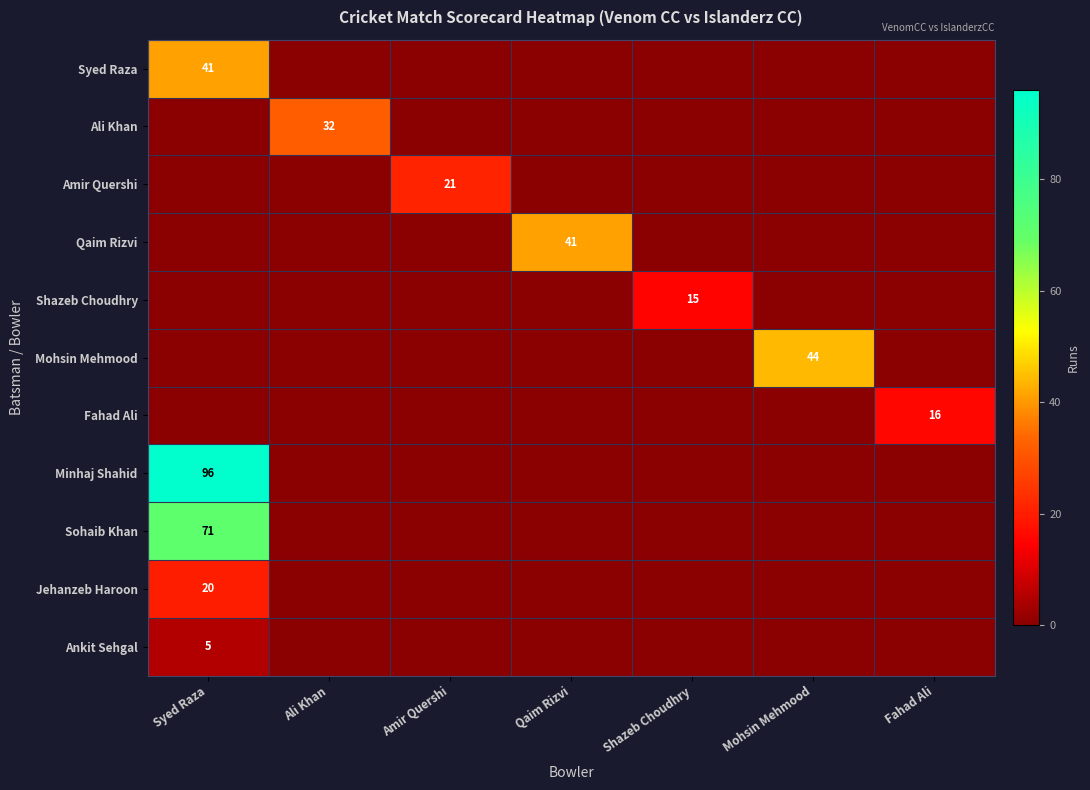

List the labels in order of Ali Khan value, largest first.

Ali Khan, Syed Raza, Amir Quershi, Qaim Rizvi, Shazeb Choudhry, Mohsin Mehmood, Fahad Ali